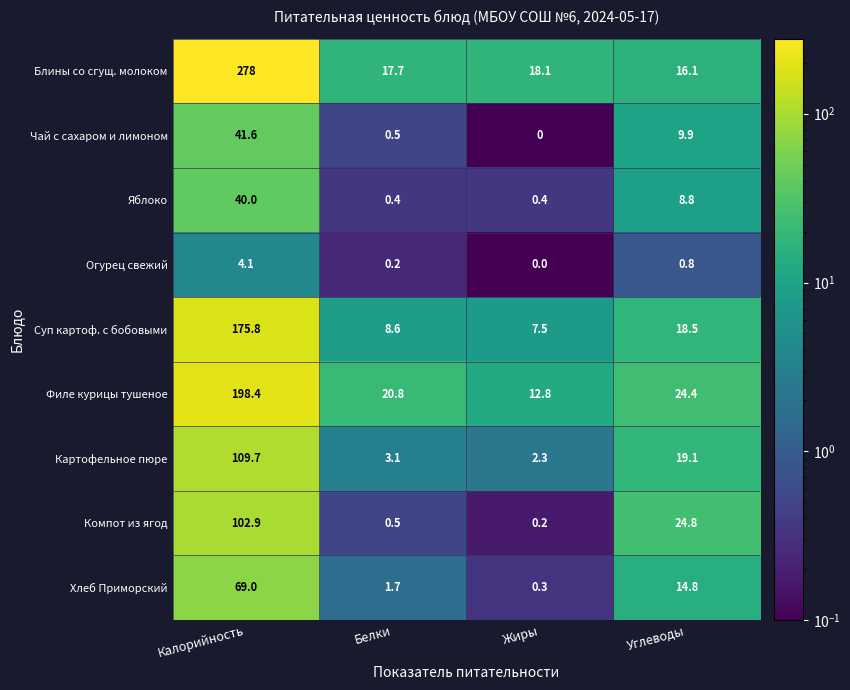

At which category is the sum across all series the highest?

Калорийность